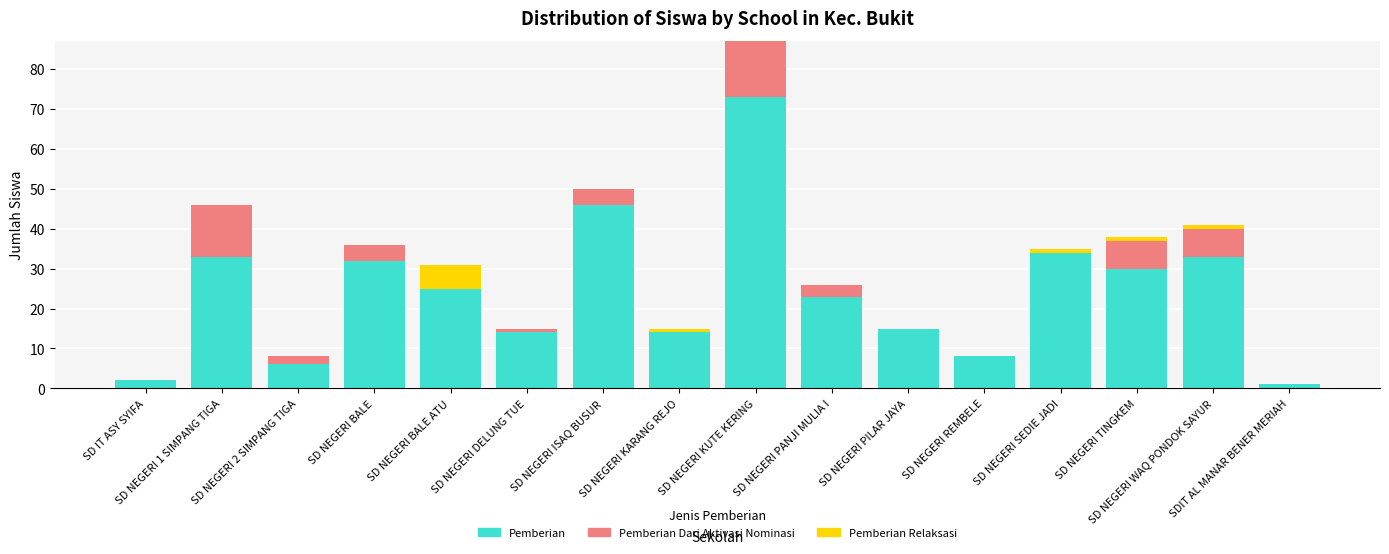

What are all the series names shown in the legend?

Pemberian, Pemberian Dari Aktivasi Nominasi, Pemberian Relaksasi